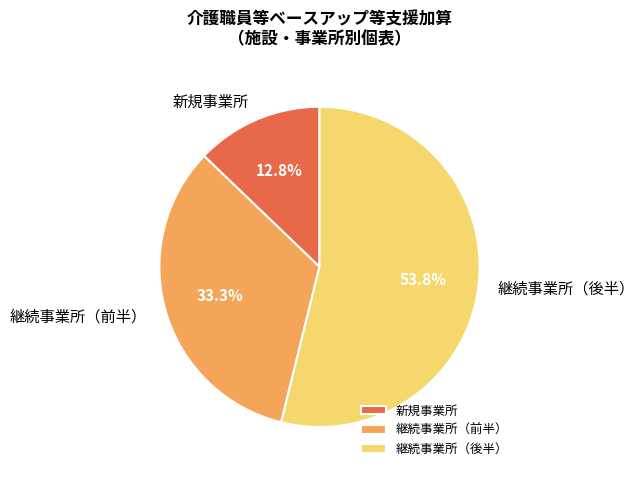

To the nearest percent, what is the difference between the largest and smallest slice percentages?

41%